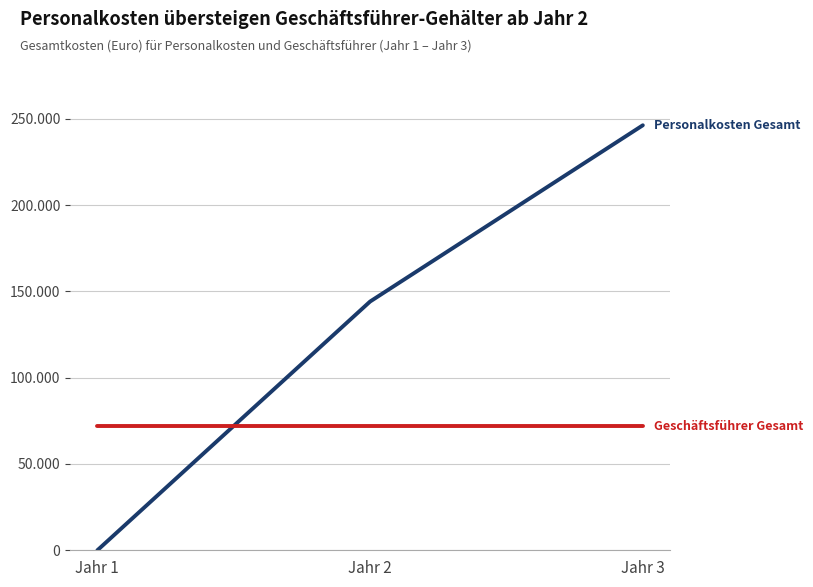

Does the chart have visible grid lines?

Yes